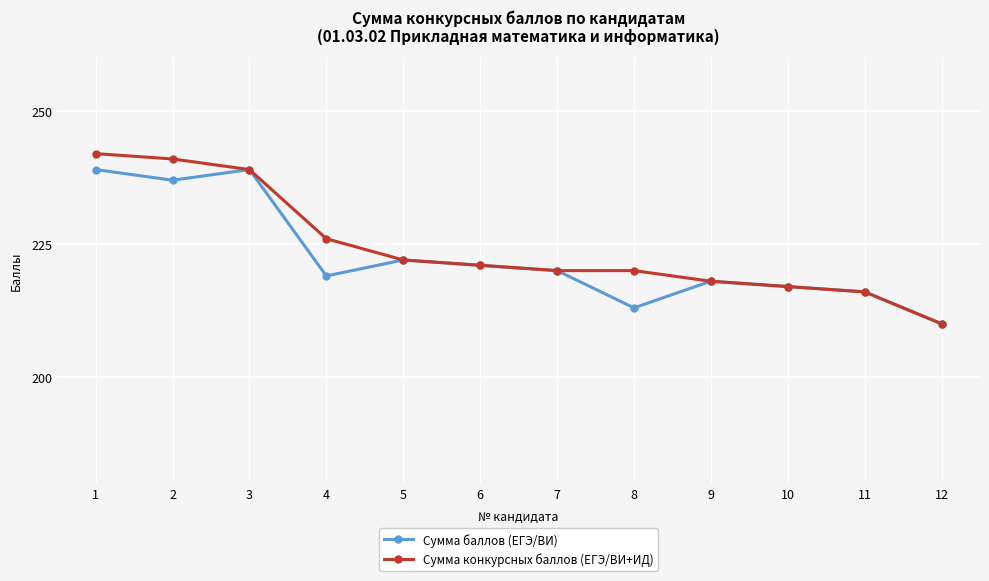

Which series has the widest spread of values?

Сумма конкурсных баллов (ЕГЭ/ВИ+ИД)